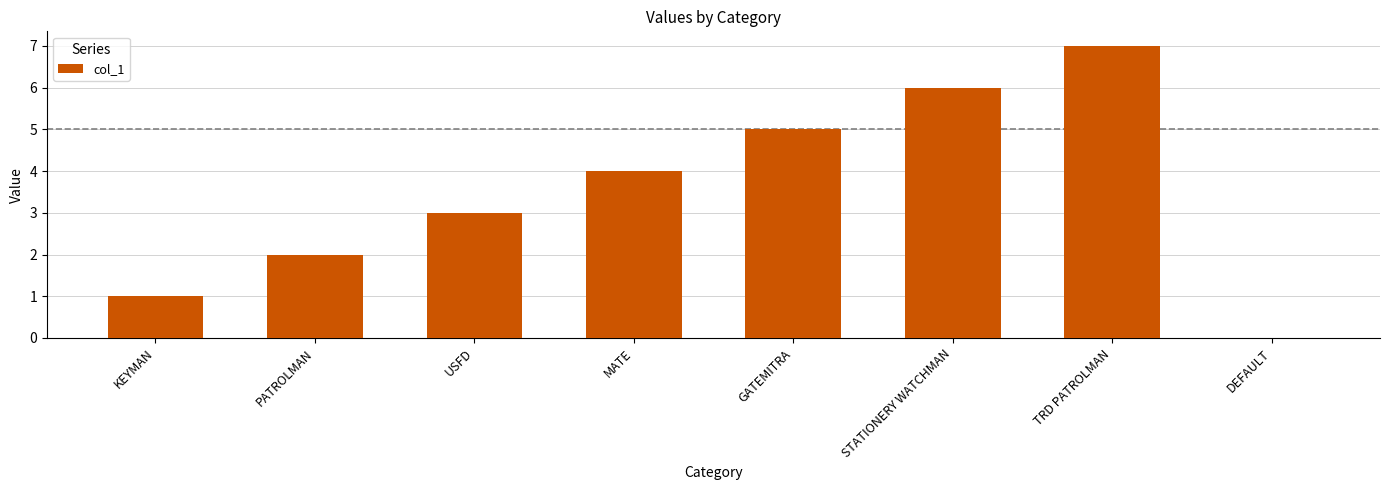

Read the value at STATIONERY WATCHMAN.

6